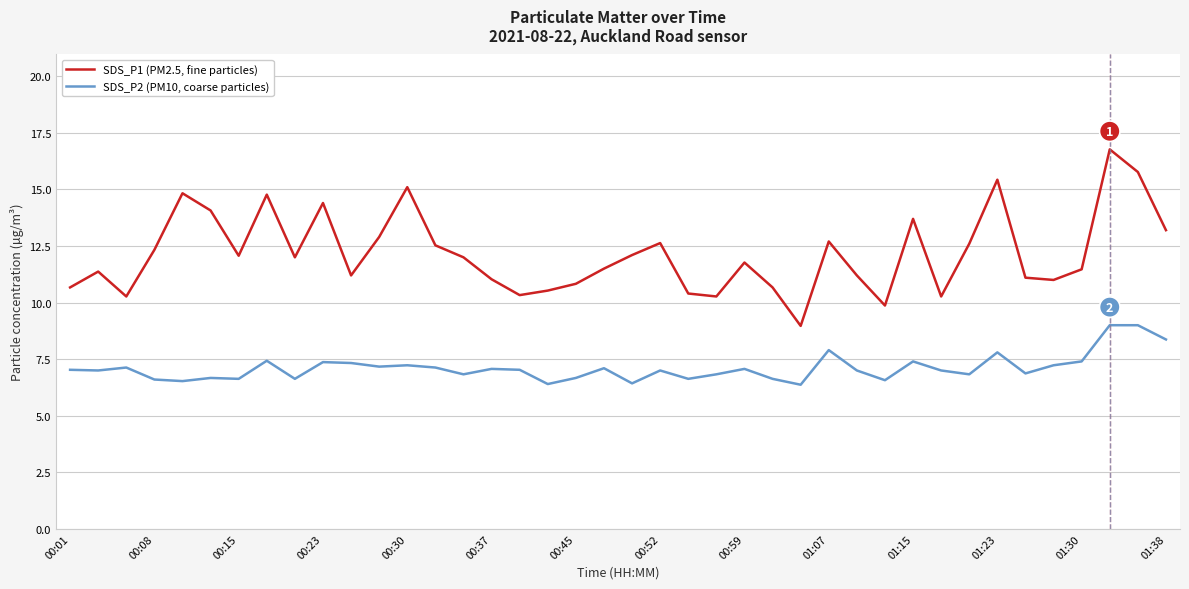

What is the maximum value for SDS_P2 (PM10, coarse particles)?

9.0